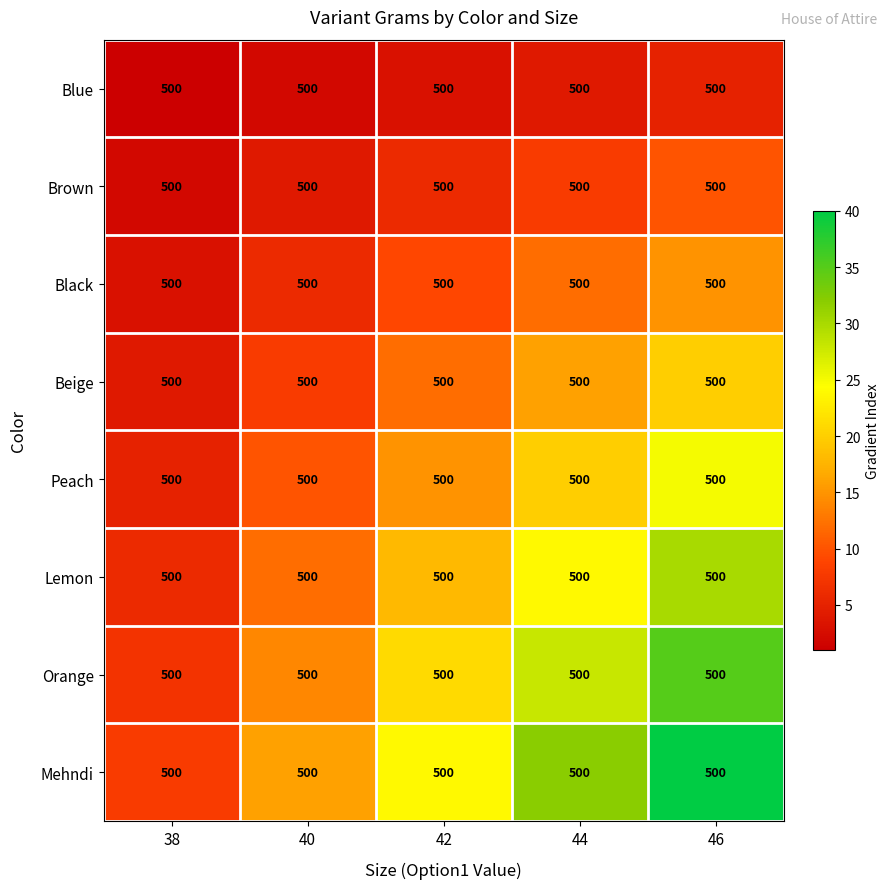

Which series has the widest spread of values?

Mehndi